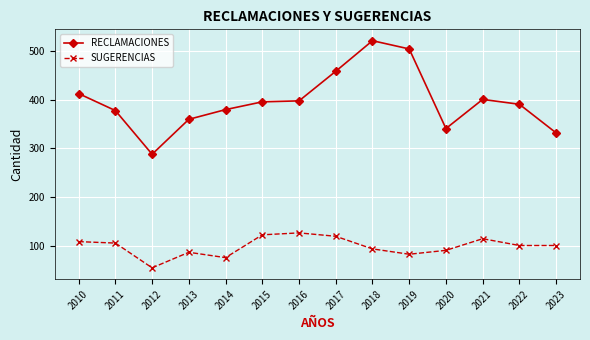

What is the difference between the RECLAMACIONES values at 2016 and 2011?

20